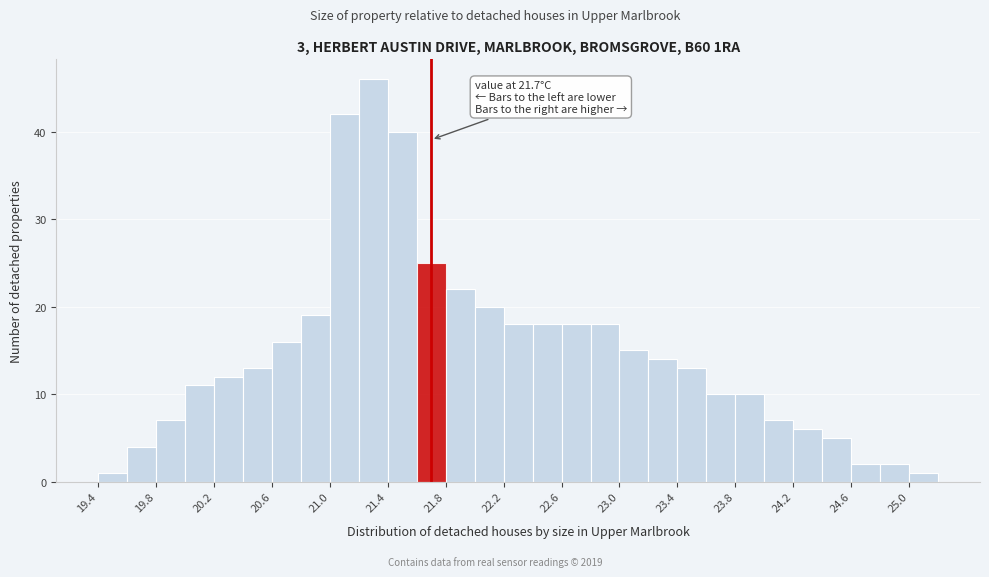

Over which range of the x-axis is the bar tallest?

21.2 to 21.4